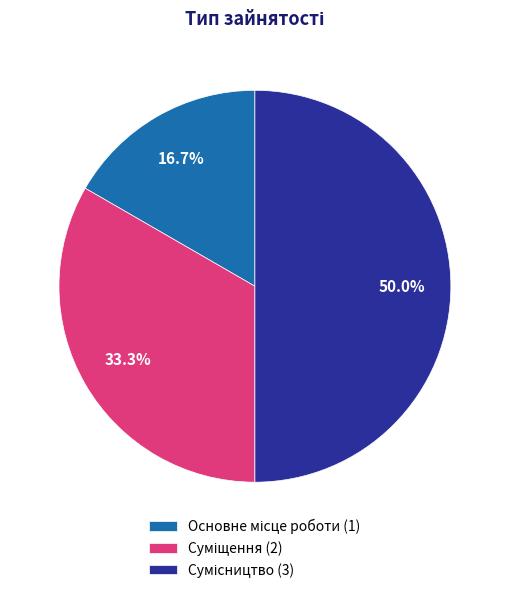

Combined, what portion of the pie is Сумісництво and Суміщення?

83.3%